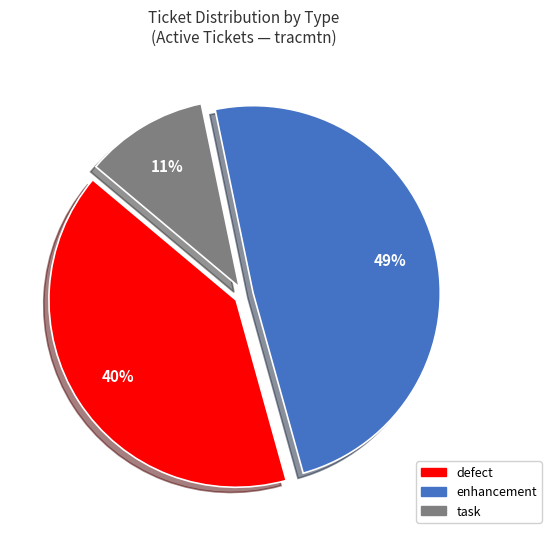

Is there any slice that represents more than half of the pie?

No